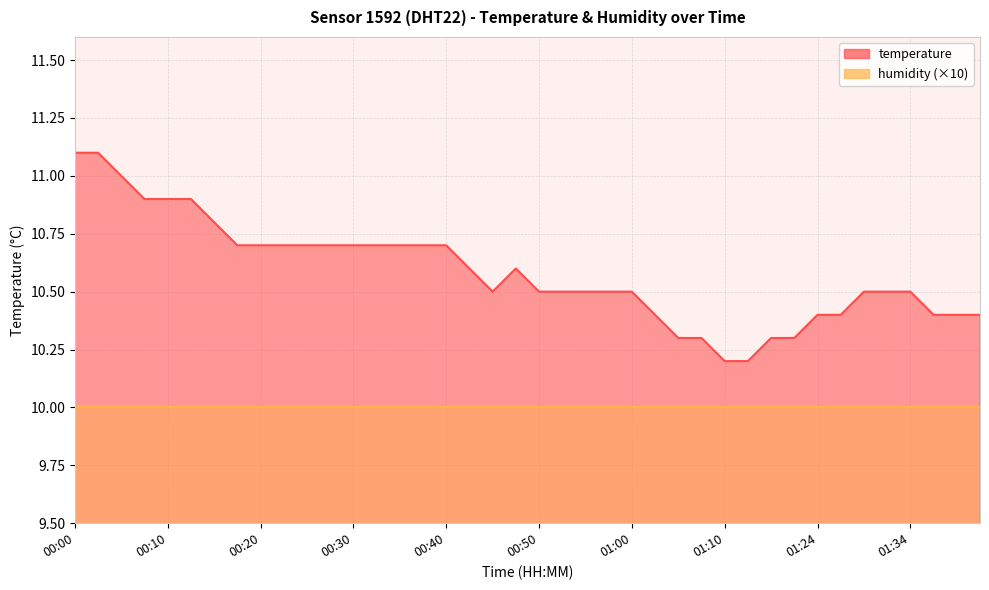

List the labels in order of value, smallest first.

01:10, 01:13, 01:05, 01:08, 01:15, 01:18, 01:02, 01:24, 01:26, 01:37, 01:39, 01:42, 00:45, 00:50, 00:52, 00:55, 00:57, 01:00, 01:29, 01:32, 01:34, 00:42, 00:47, 00:18, 00:20, 00:23, 00:25, 00:27, 00:30, 00:32, 00:35, 00:37, 00:40, 00:15, 00:08, 00:10, 00:13, 00:05, 00:00, 00:03